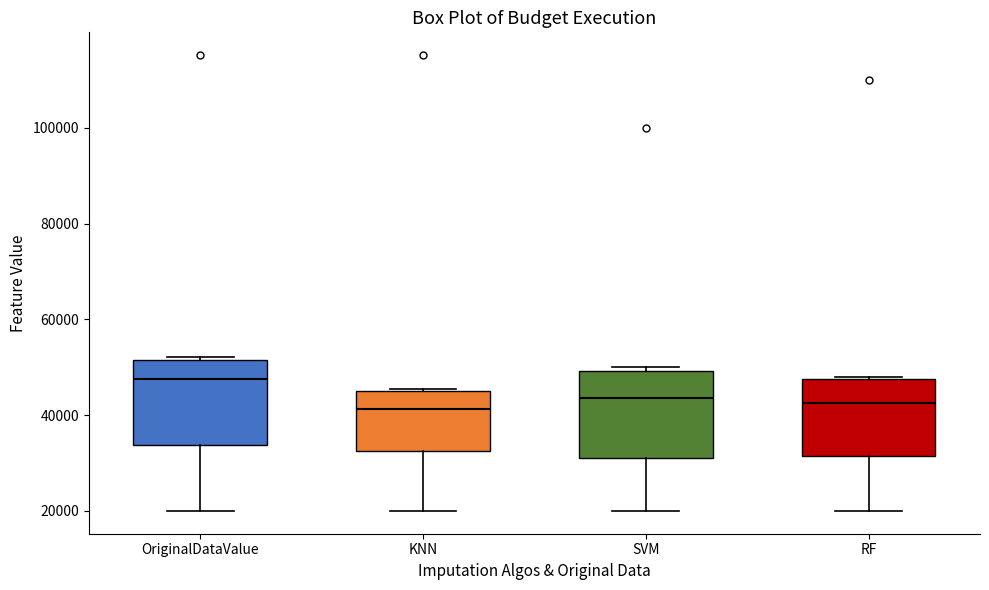

Where is the lower edge of the box for RF on the y-axis? The values are not printed on the chart, so give them approximately, as read against the axis.

32000